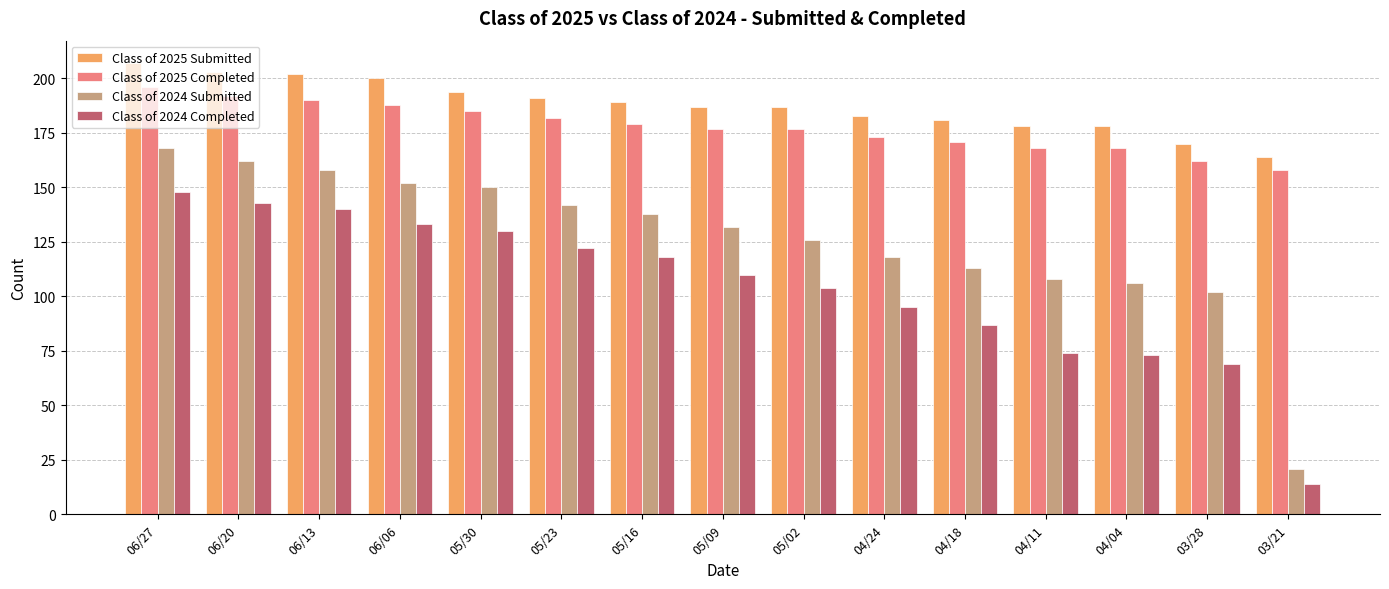

What is the spread (max minus min) of values at 04/24?

88